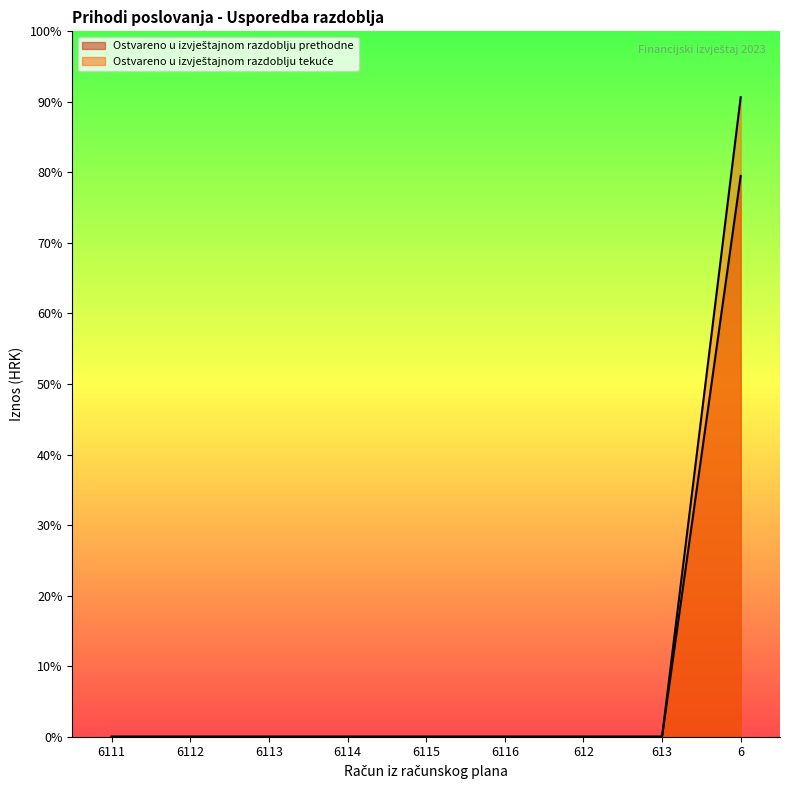

At how many categories does at least one series exceed 1047244?

1